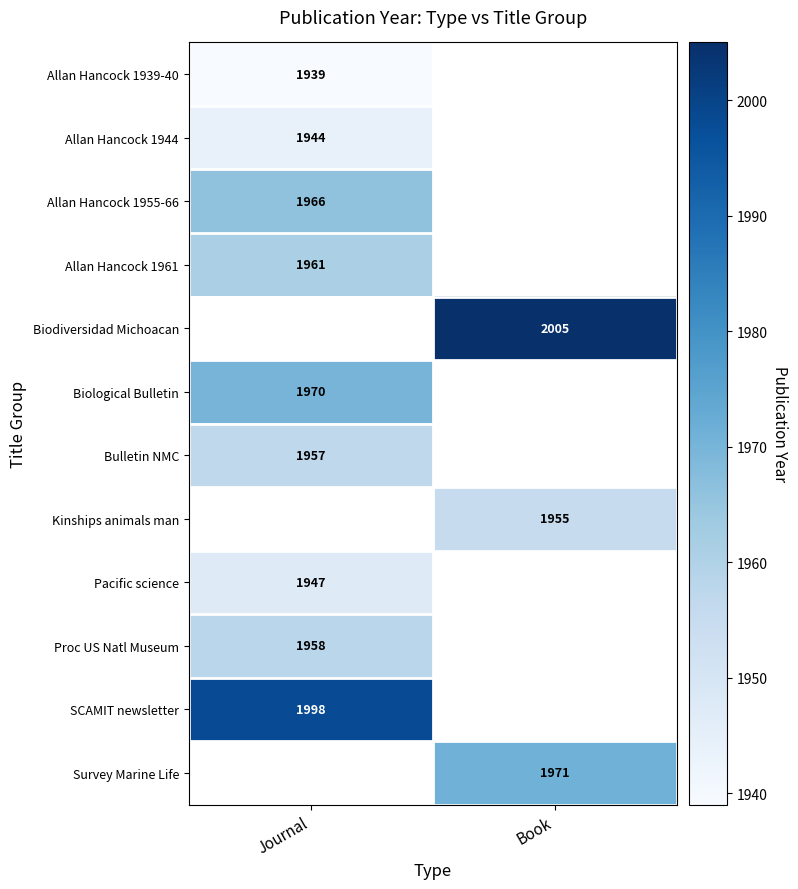

How many data points does each series have?

2